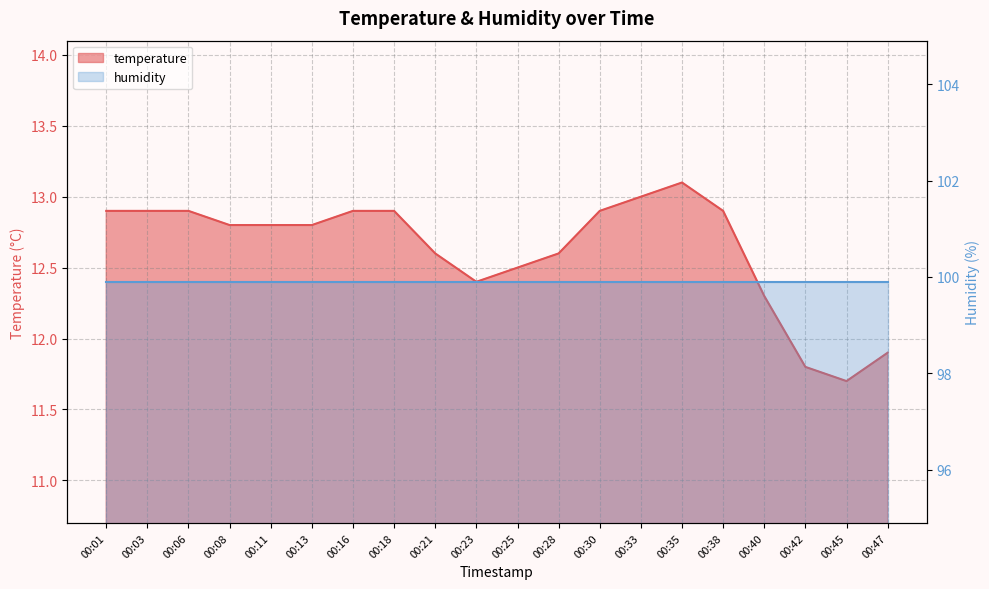

At which category does the chart reach its minimum across all series?

00:45